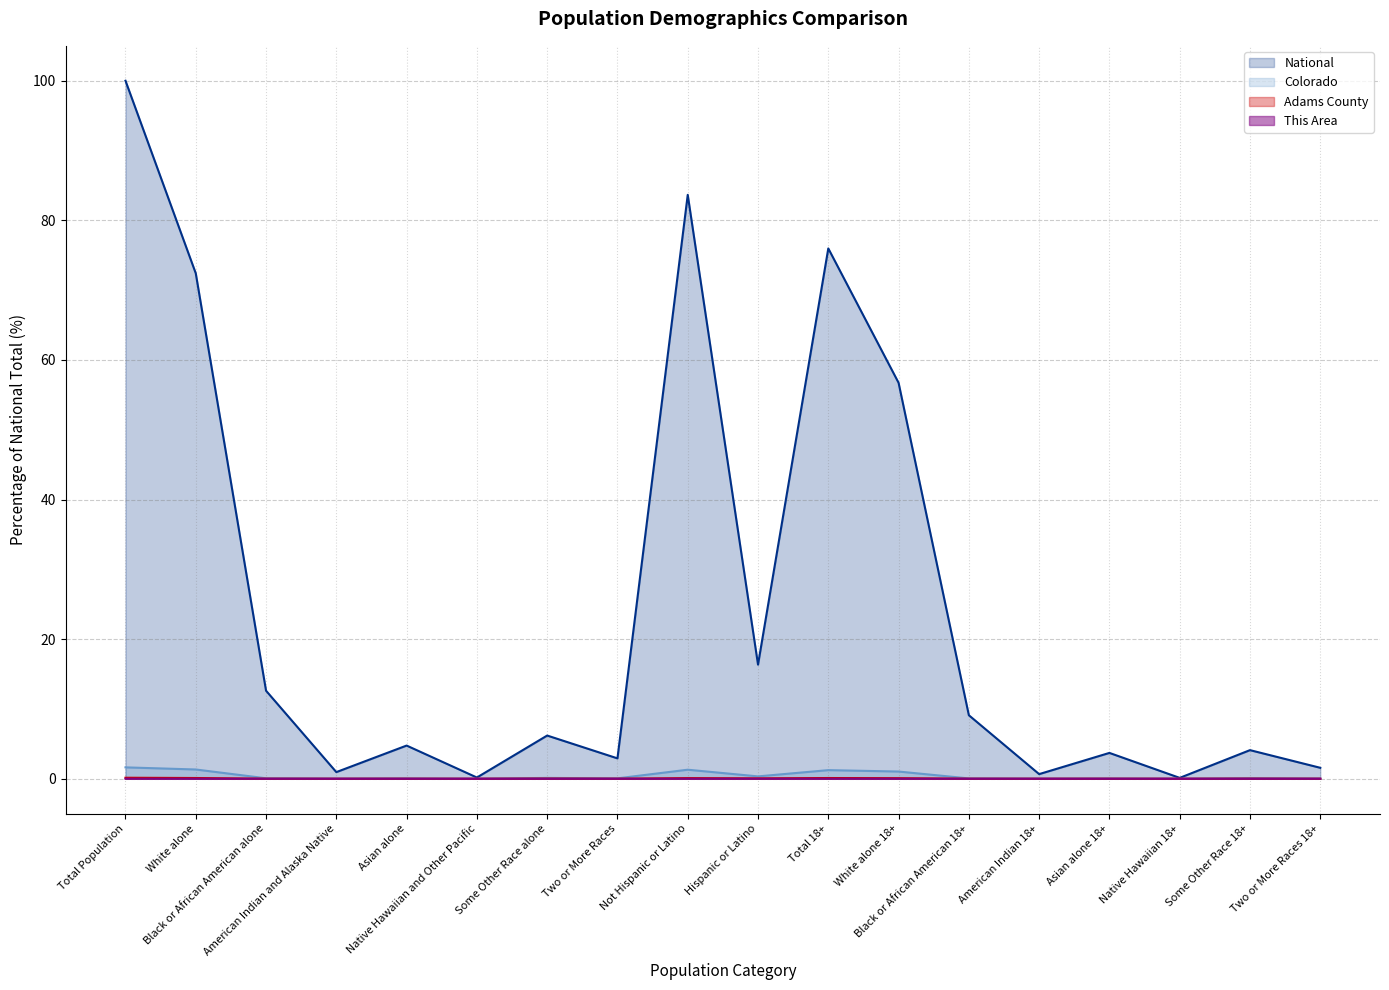

Is it true that Adams County equals 0.0 at Asian alone 18+?

False